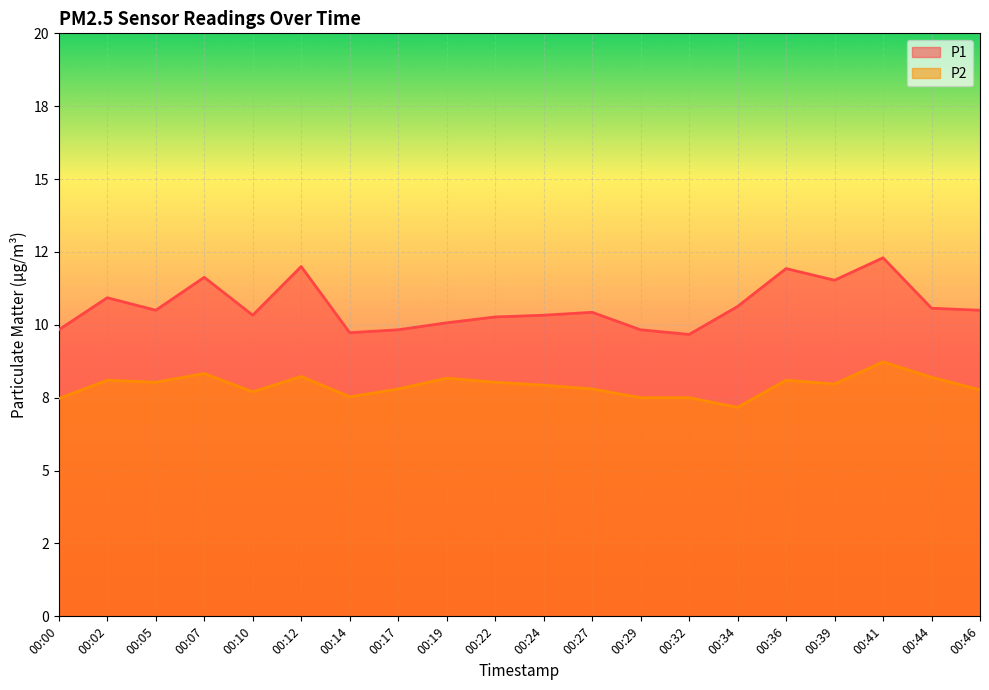

True or false: P2 and P1 intersect in this chart.

False